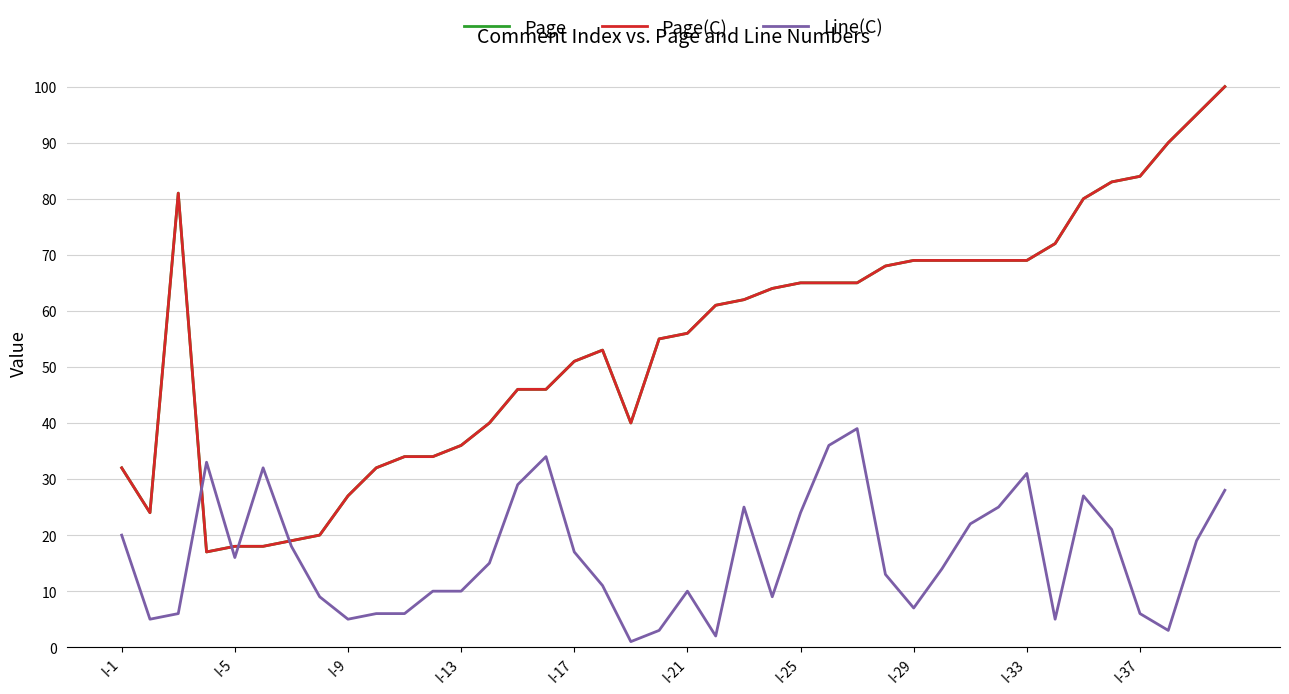

Is this an area chart (filled region under the line)?

No